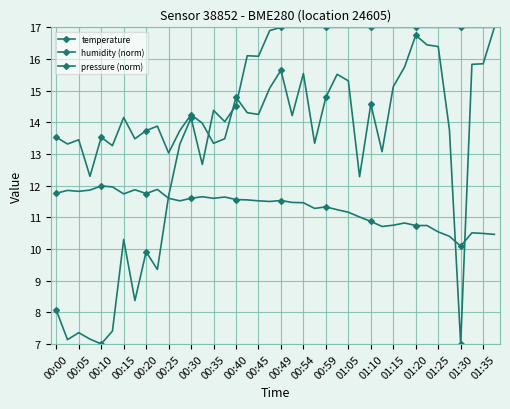

How many series are shown in this chart?

3